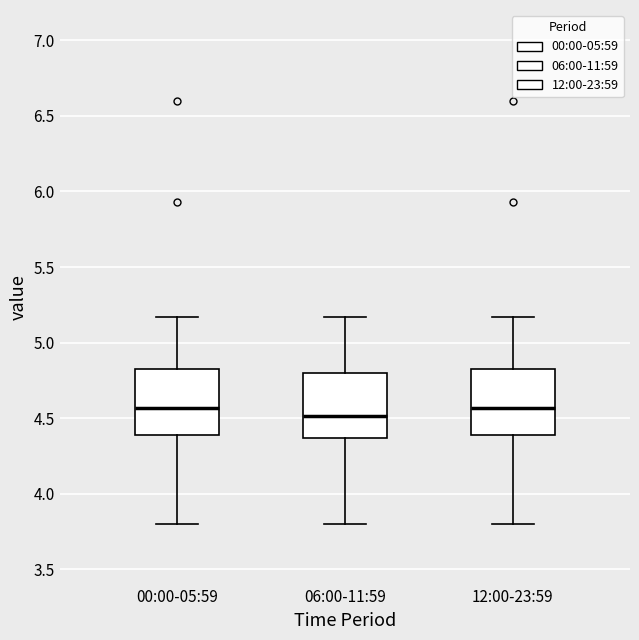

Reading left to right, transcribe this box plot: for each box, give where its median line is, the range the box spans, and where its two whiskers end, as read against the y-axis. The values are not printed on the chart, so give them approximately, as read against the axis.

00:00-05:59: median 4.55, box 4.40 to 4.85, whiskers 3.80 to 5.15
06:00-11:59: median 4.50, box 4.35 to 4.80, whiskers 3.80 to 5.15
12:00-23:59: median 4.55, box 4.40 to 4.85, whiskers 3.80 to 5.15